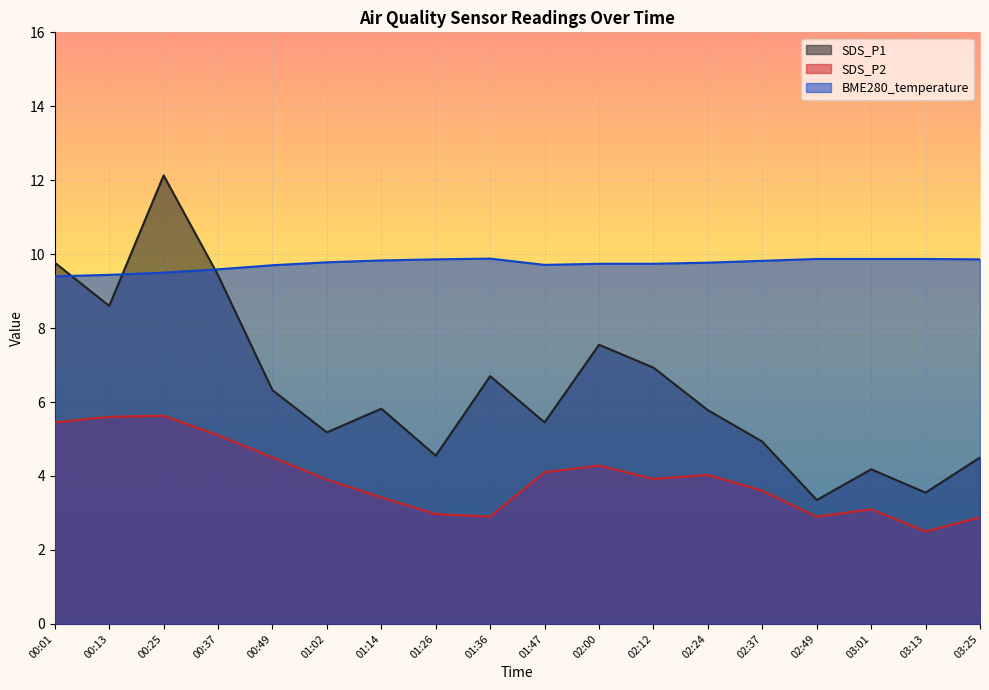

What is the total value across all series at 00:25?

27.3